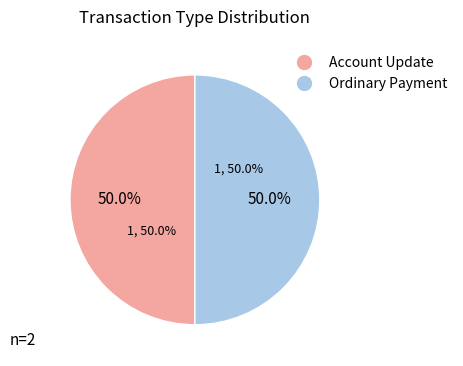

Count the number of slices in the pie.

2